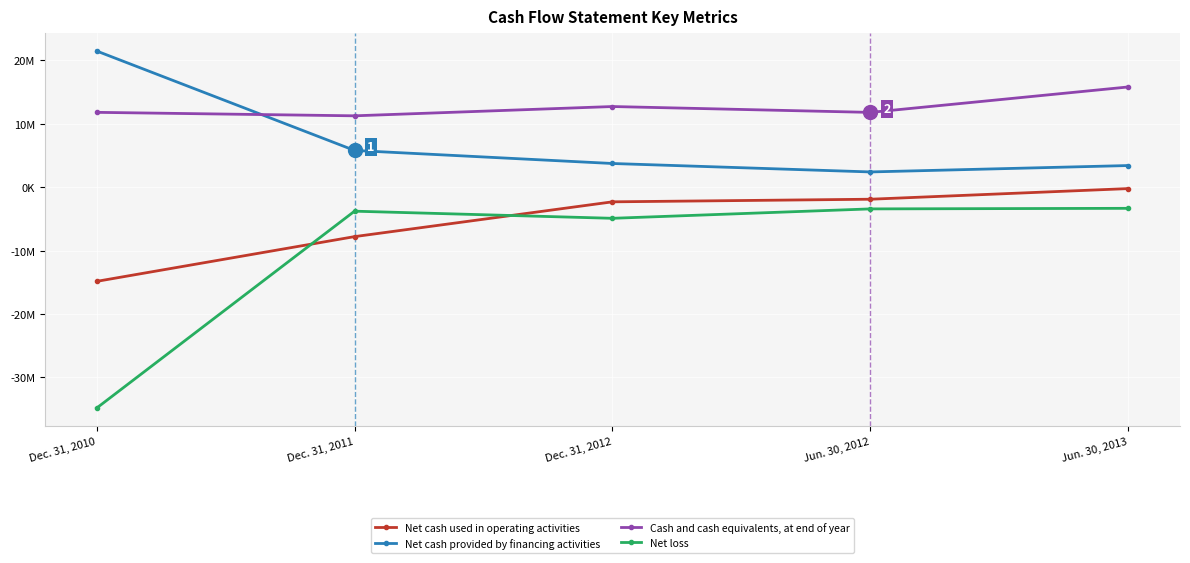

What are all the series names shown in the legend?

Net cash used in operating activities, Net cash provided by financing activities, Cash and cash equivalents, at end of year, Net loss